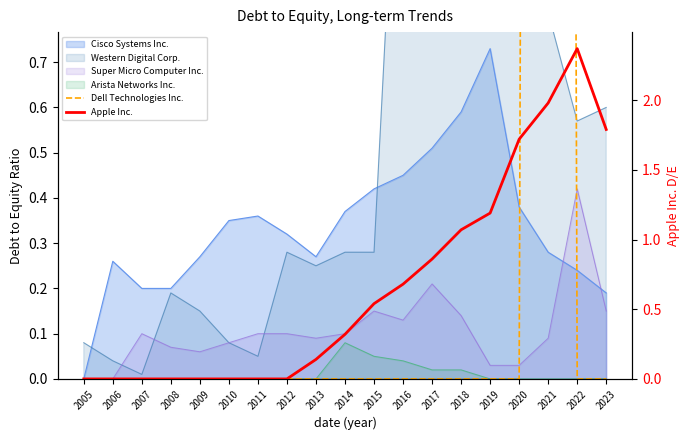

What is the maximum value for Apple Inc.?

2.4